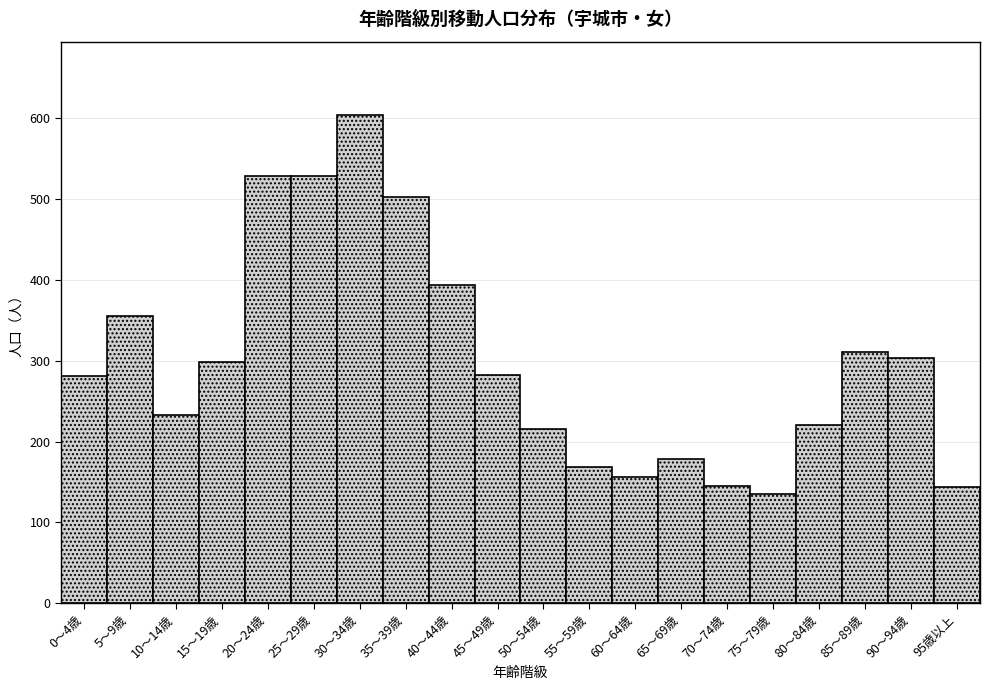

What is the label of the 2nd bar from the left?

5～9歳